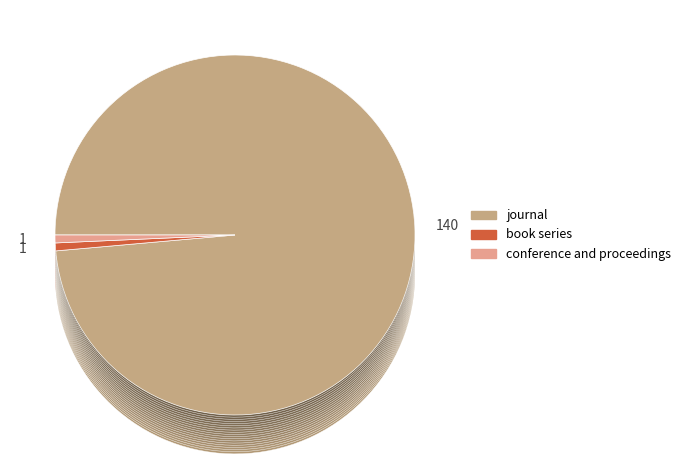

Is book series the majority of the pie?

No